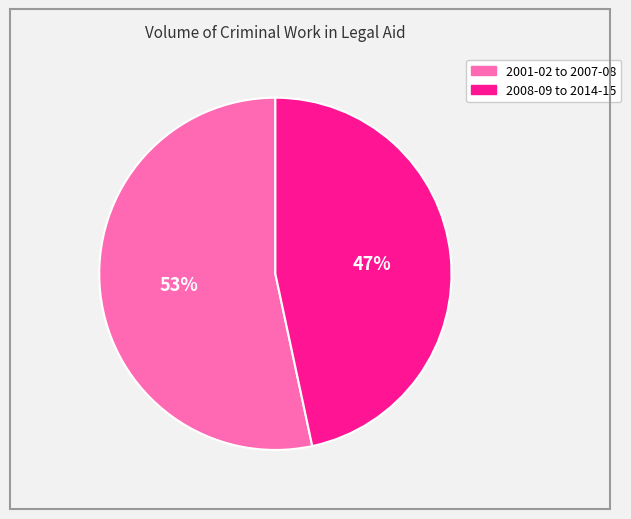

To the nearest percent, what is the average slice percentage?

50%